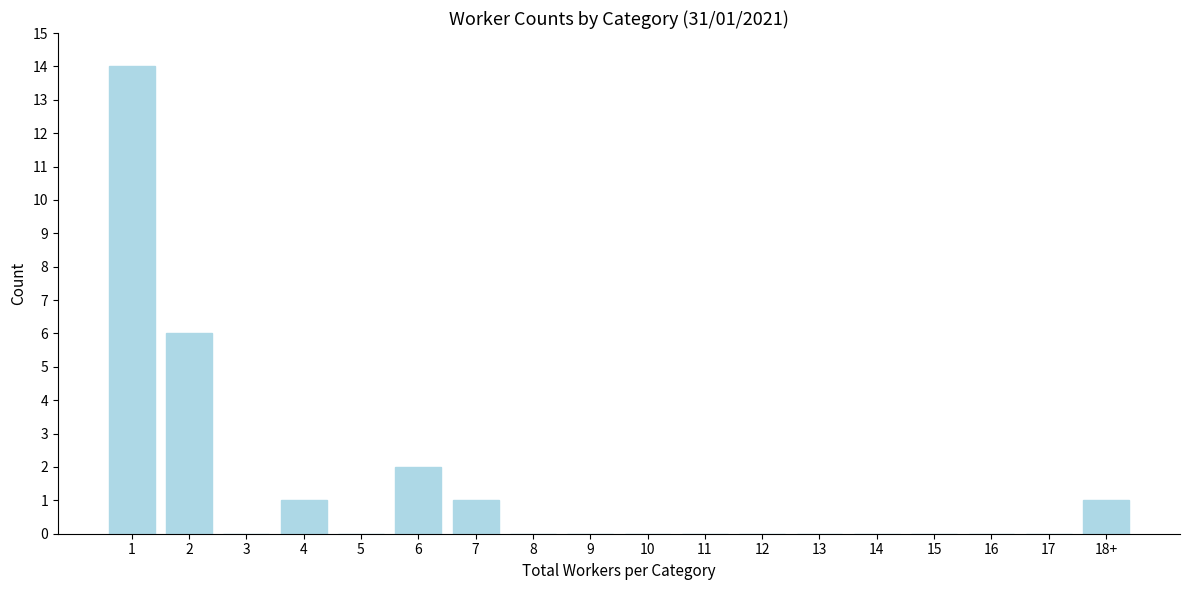

Reading right to left, what are all the values shown in this chart?

18+=1	17=0	16=0	15=0	14=0	13=0	12=0	11=0	10=0	9=0	8=0	7=1	6=2	5=0	4=1	3=0	2=6	1=14